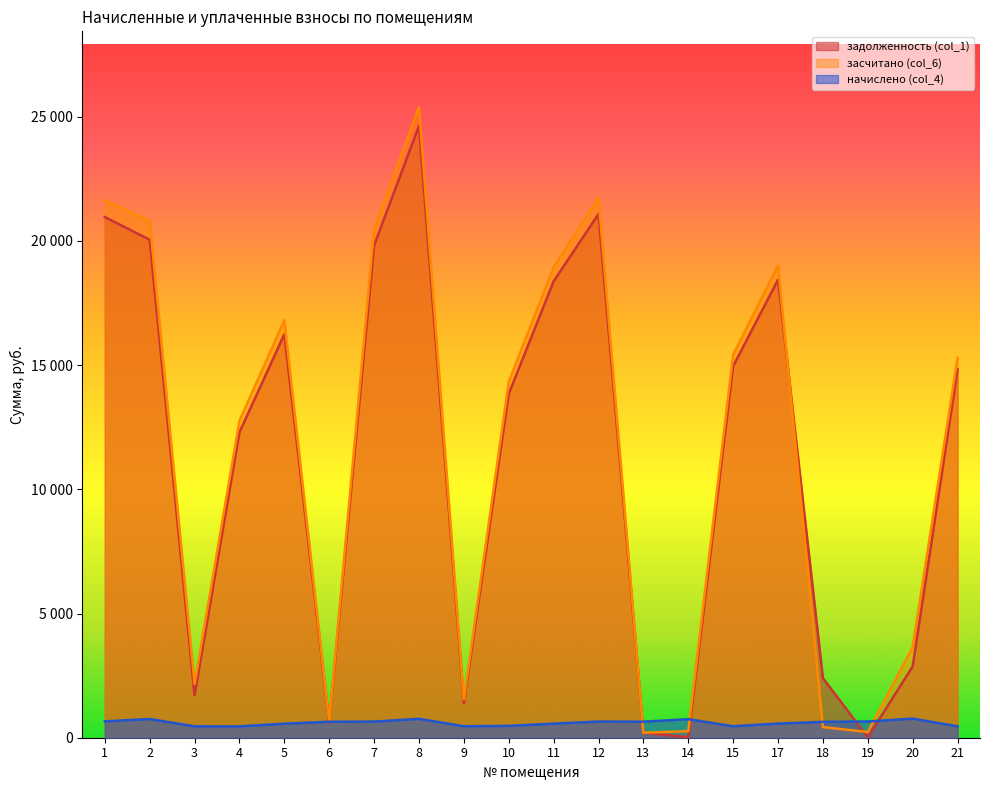

What are all the series names shown in the legend?

задолженность (col_1), засчитано (col_6), начислено (col_4)